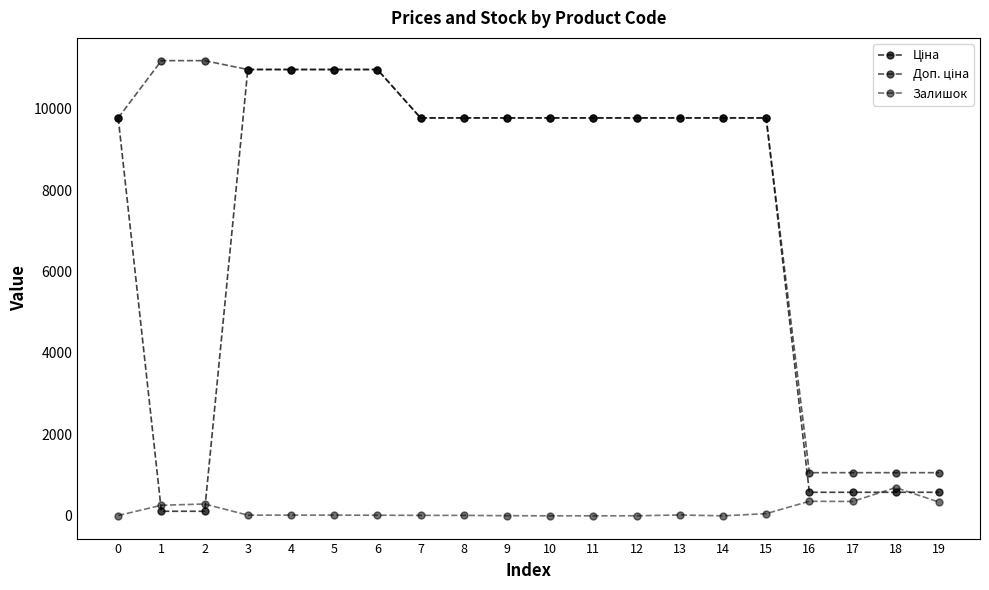

Does the chart display data point markers on the line(s)?

Yes